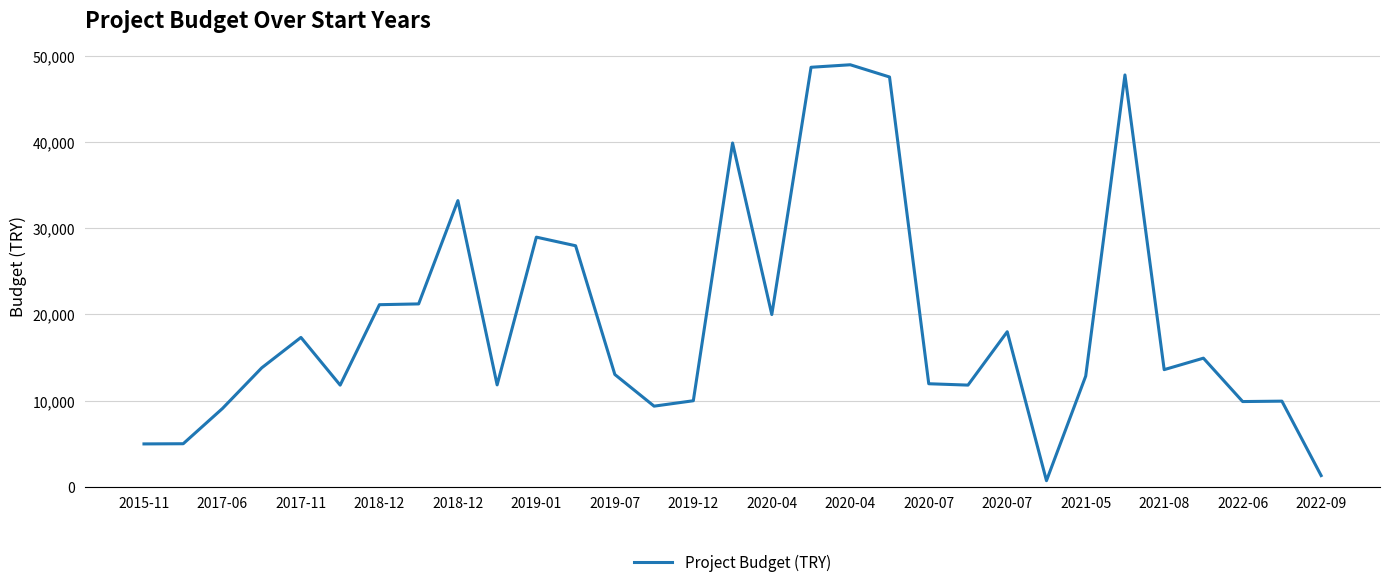

What is the maximum value shown in the chart?

48976.2